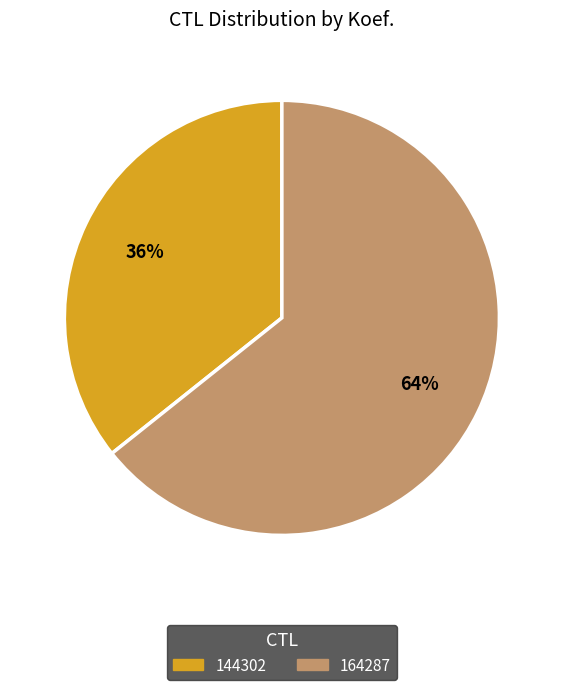

Combined, do 144302 and 164287 account for over 50%?

Yes